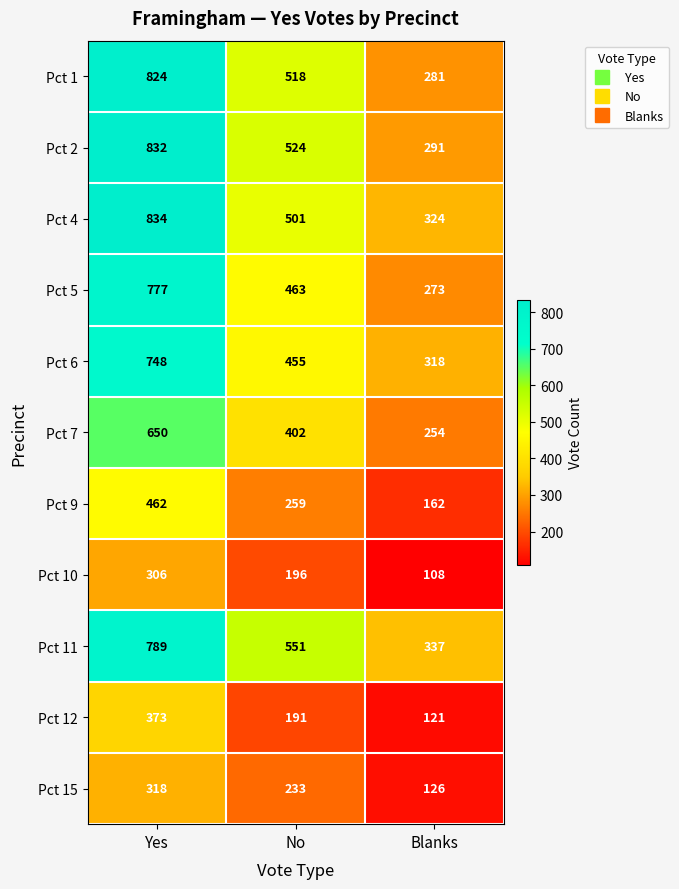

What is the spread (max minus min) of values at No?

360